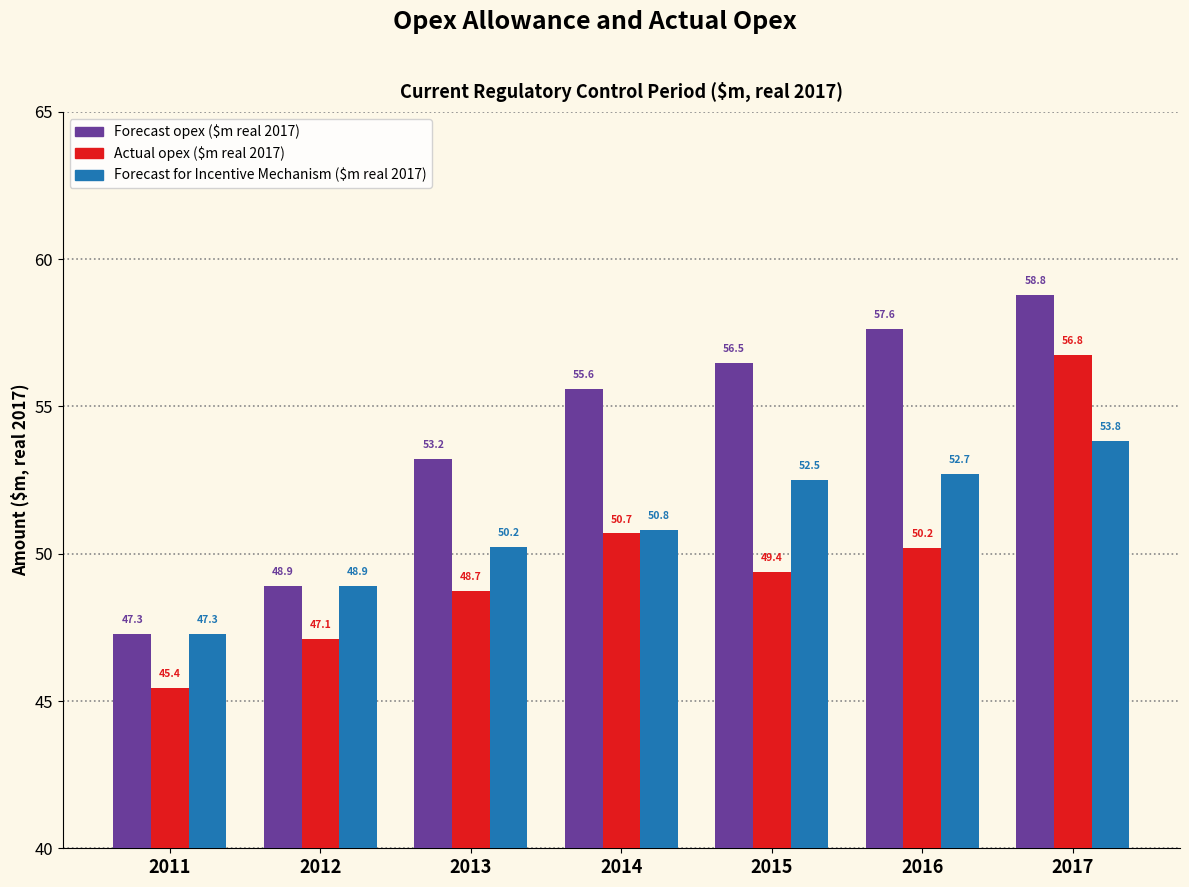

What are all the series names shown in the legend?

Forecast opex ($m real 2017), Actual opex ($m real 2017), Forecast for Incentive Mechanism ($m real 2017)